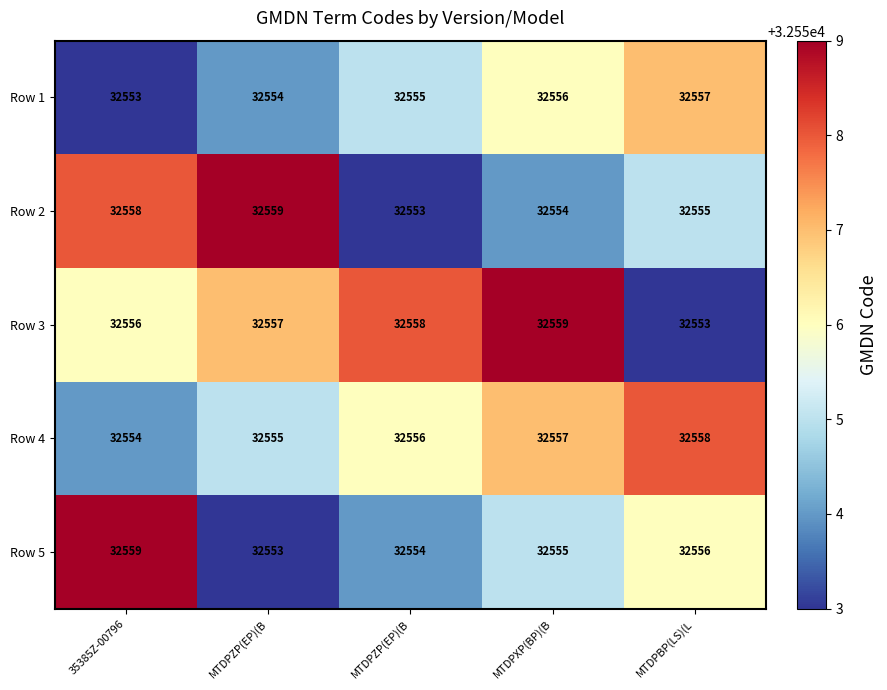

How many values in the Row 4 series are below 32556?

2